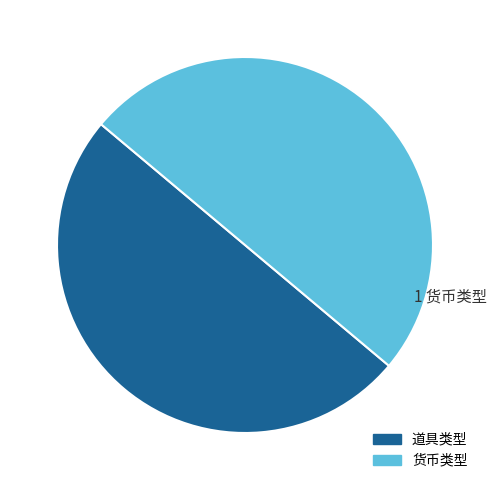

What is the ratio of the value at 货币类型 to the value at 道具类型?

1.0